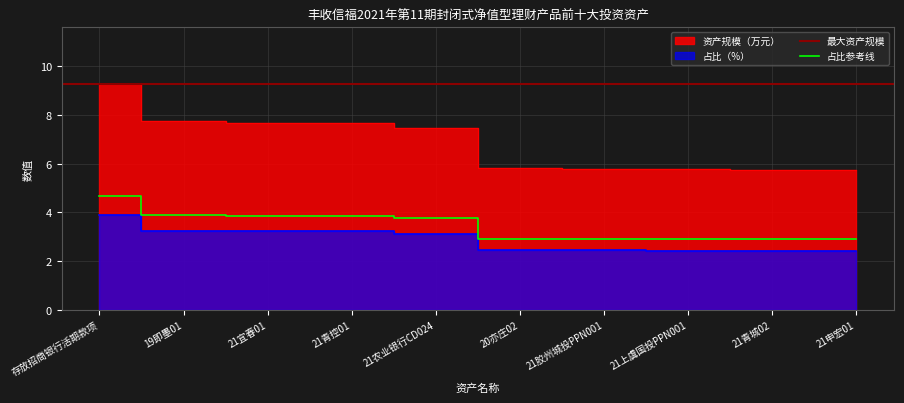

Reading left to right, list all the values displayed in this chart.

资产规模（万元）: 9.3	7.7	7.7	7.7	7.4	5.8	5.8	5.8	5.8	5.8
占比（%）: 3.9	3.3	3.2	3.2	3.1	2.4	2.4	2.4	2.4	2.4